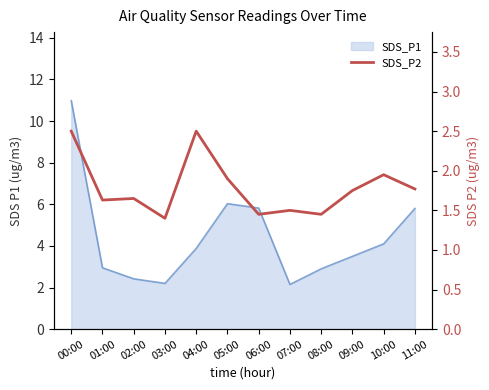

What is the difference between the second highest and minimum values?

1.1